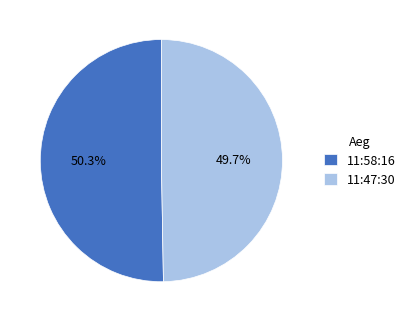

To the nearest percent, what portion does 11:47:30 represent?

50%